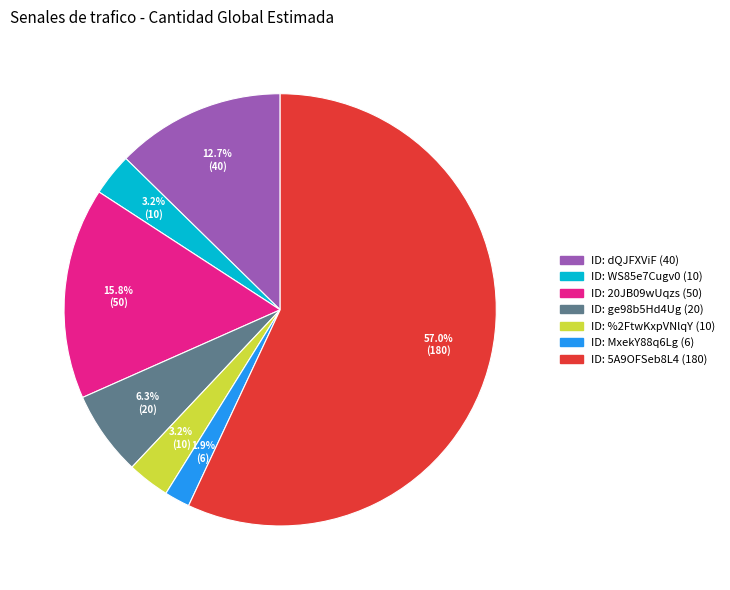

Count the number of slices in the pie.

7